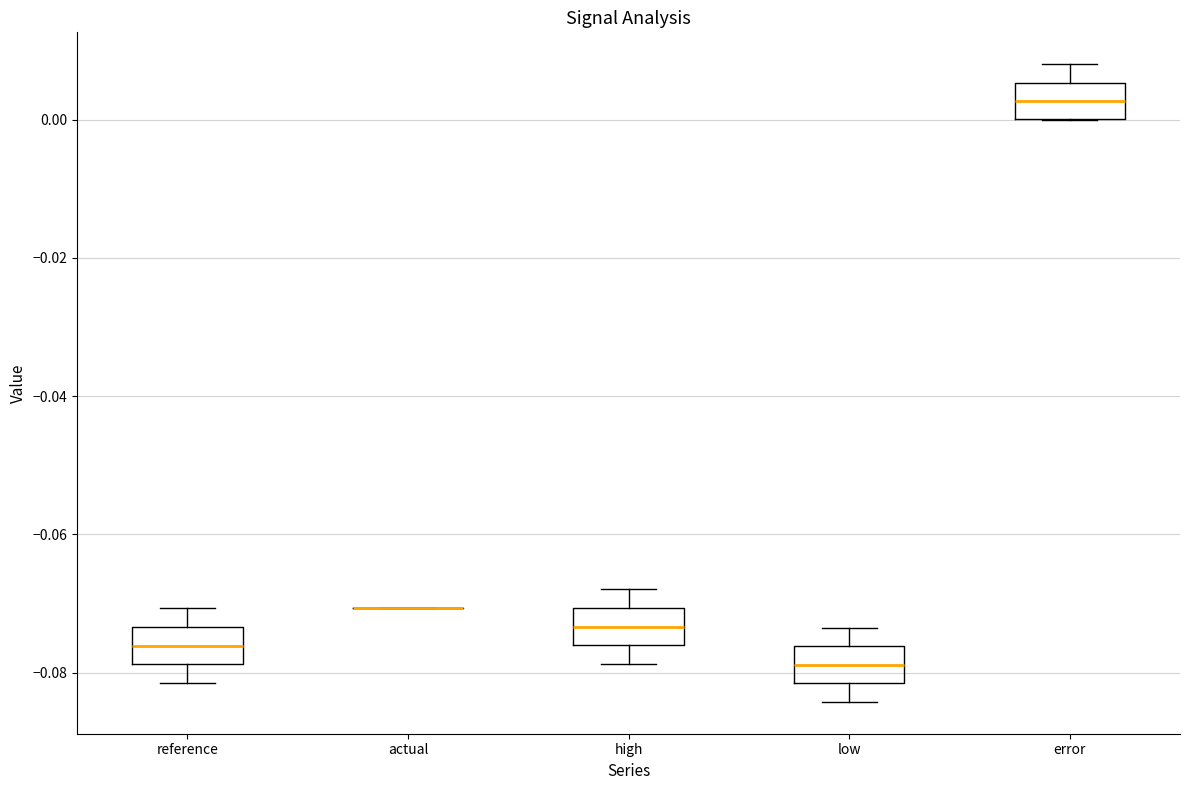

Reading left to right, read every box against the y-axis: the position of its median line, the range the box covers, and the ends of its whiskers. The values are not printed on the chart, so give them approximately, as read against the axis.

reference: median -0.076, box -0.078 to -0.074, whiskers -0.082 to -0.070
actual: box collapsed to a line at -0.070, whiskers -0.070 to -0.070
high: median -0.074, box -0.076 to -0.070, whiskers -0.078 to -0.068
low: median -0.078, box -0.082 to -0.076, whiskers -0.084 to -0.074
error: median 0.002, box 0.000 to 0.006, whiskers 0.000 to 0.008